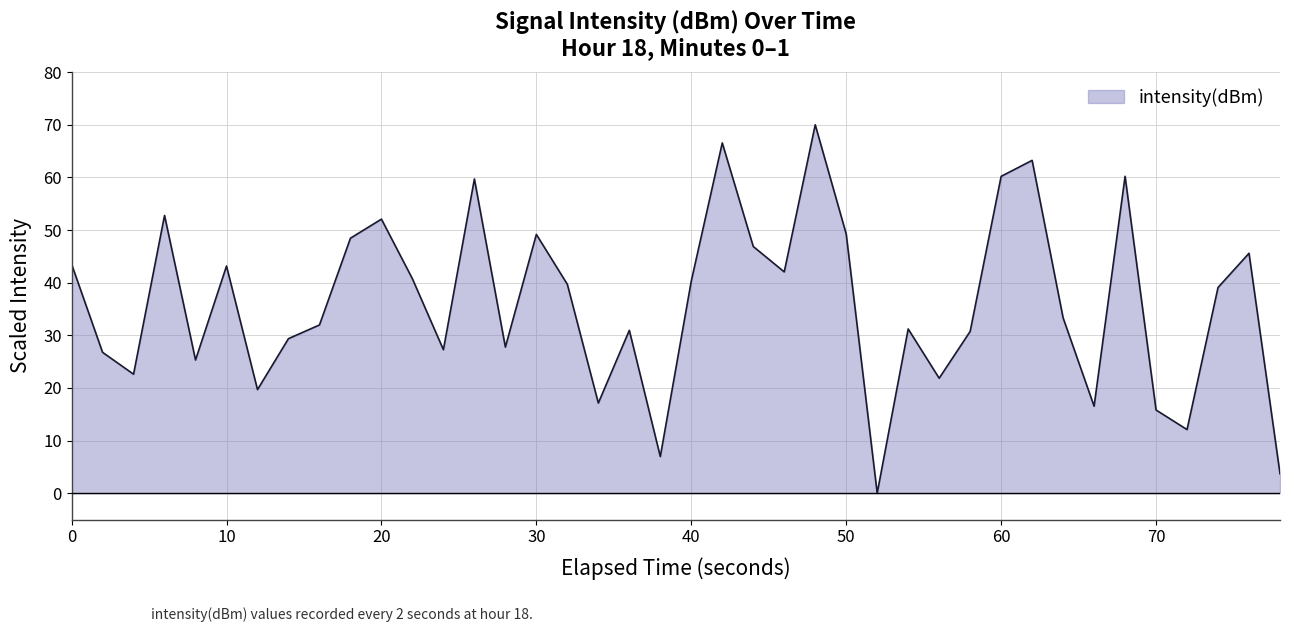

What is the greatest value displayed?

70.0